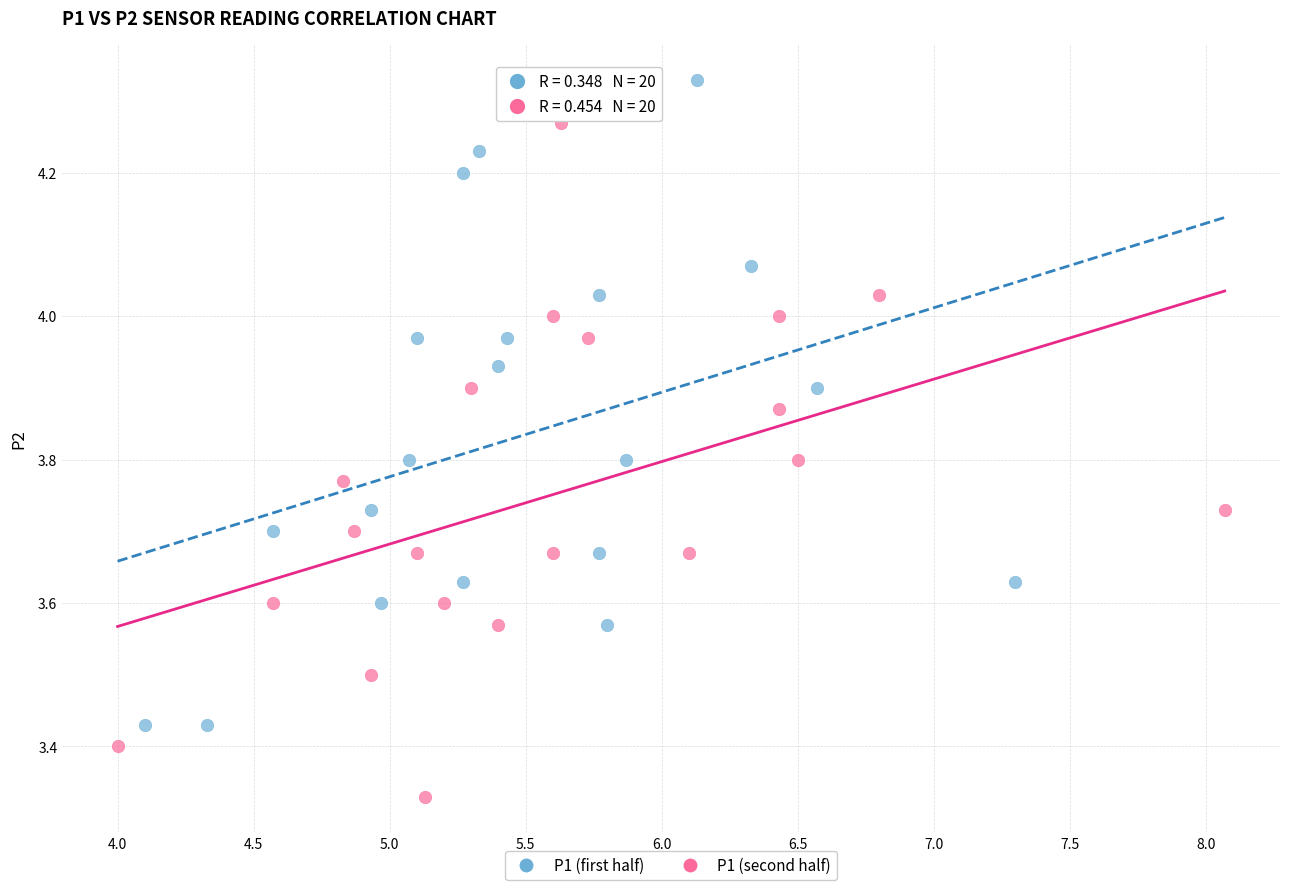

What are all the series names shown in the legend?

P1 (first half), P1 (second half)